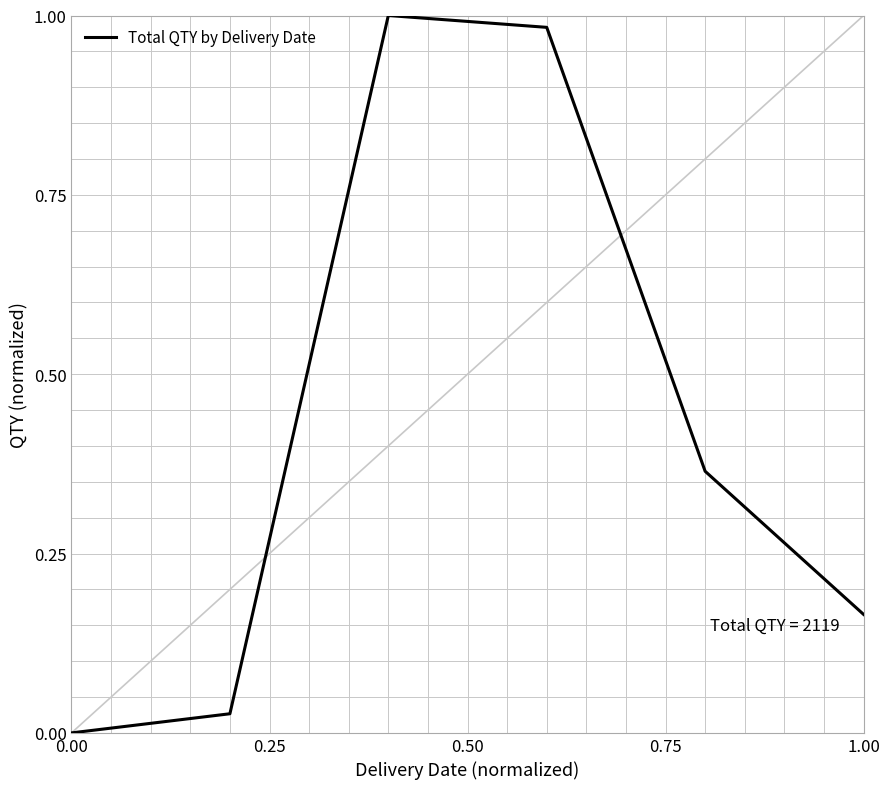

True or false: the data has more than 2 interior local peaks.

False